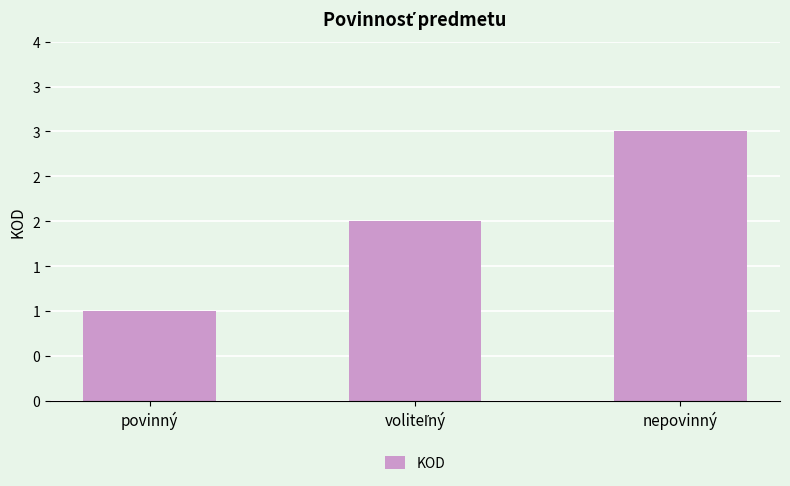

Are the bars horizontal?

No